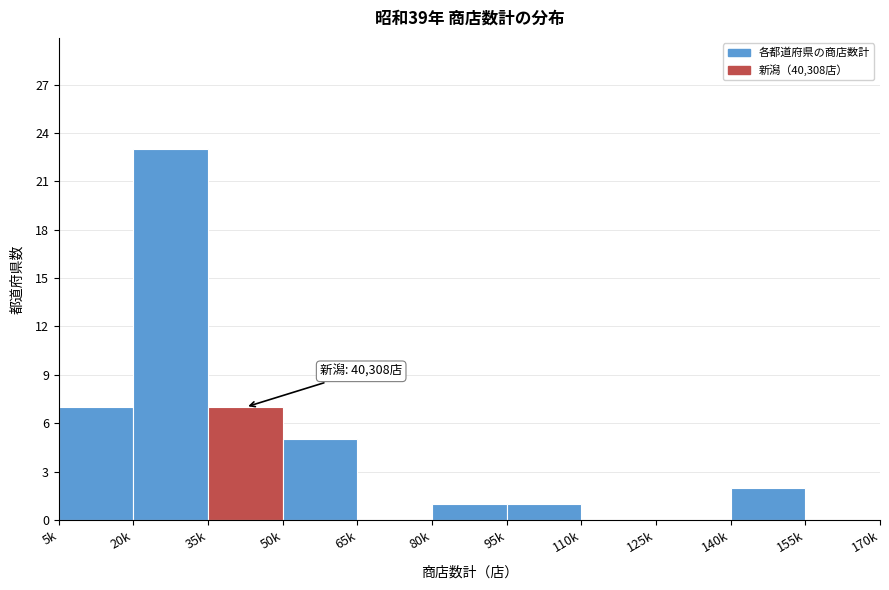

Reading left to right, transcribe all the data shown in this chart.

5k=7	20k=23	35k=7	50k=5	65k=0	80k=1	95k=1	110k=0	125k=0	140k=2	155k=0